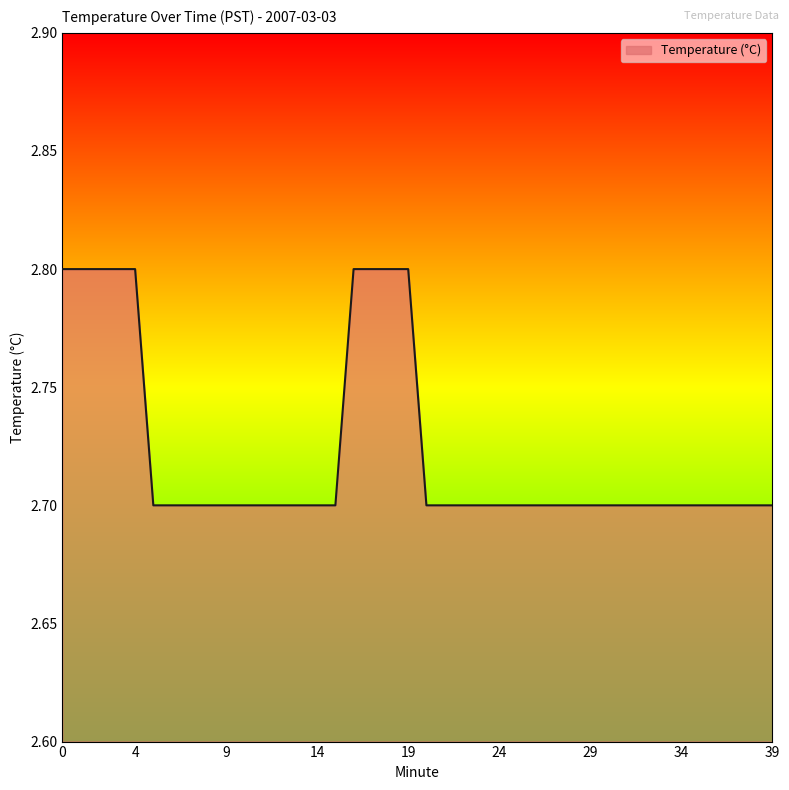

What is the minimum value shown in the chart?

2.7